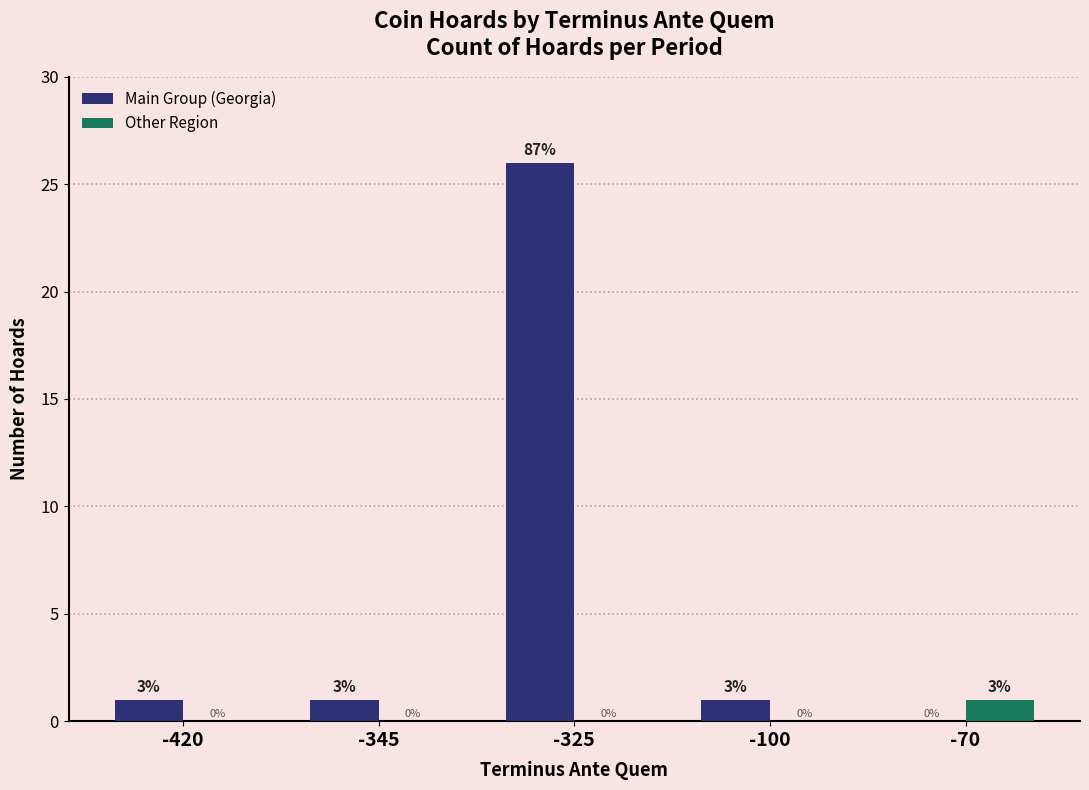

How many positive values does the Main Group (Georgia) series have?

4